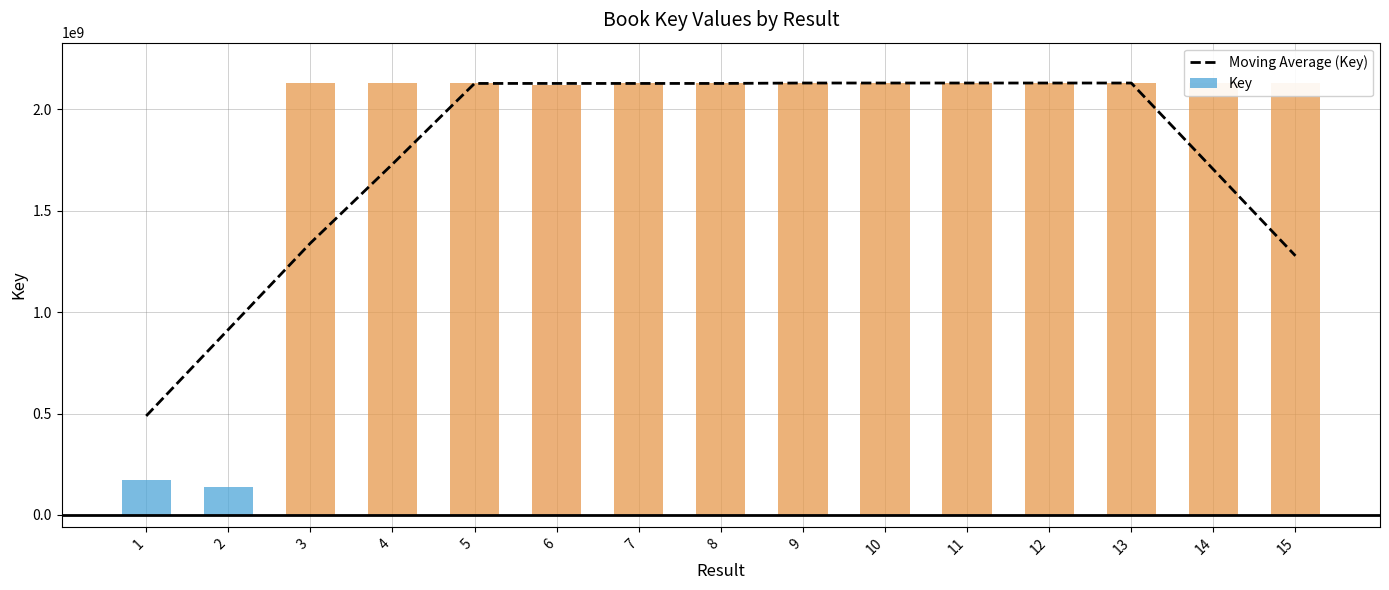

What is the value of the 13th bar from the left?

2130393292.8